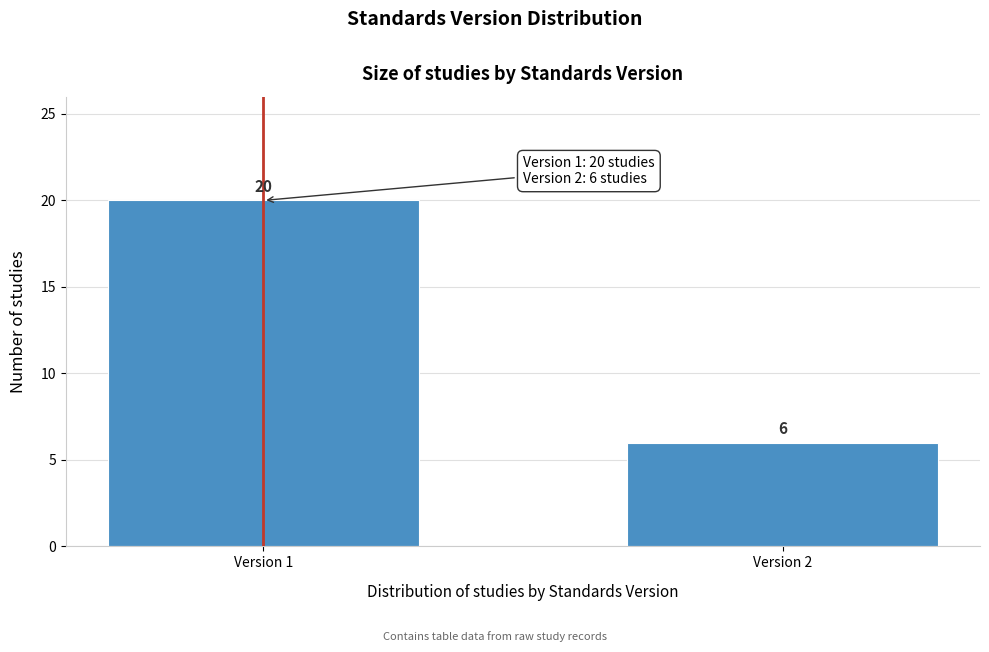

Reading left to right, extract all data points from this chart.

20	6